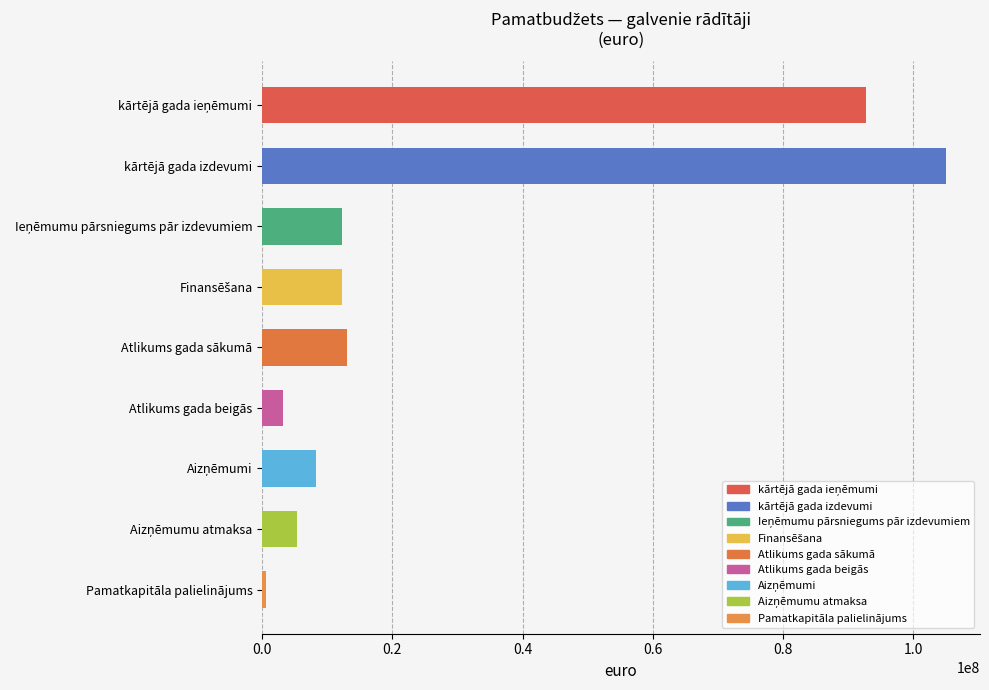

Which label corresponds to the smallest value in the chart?

Pamatkapitāla palielinājums